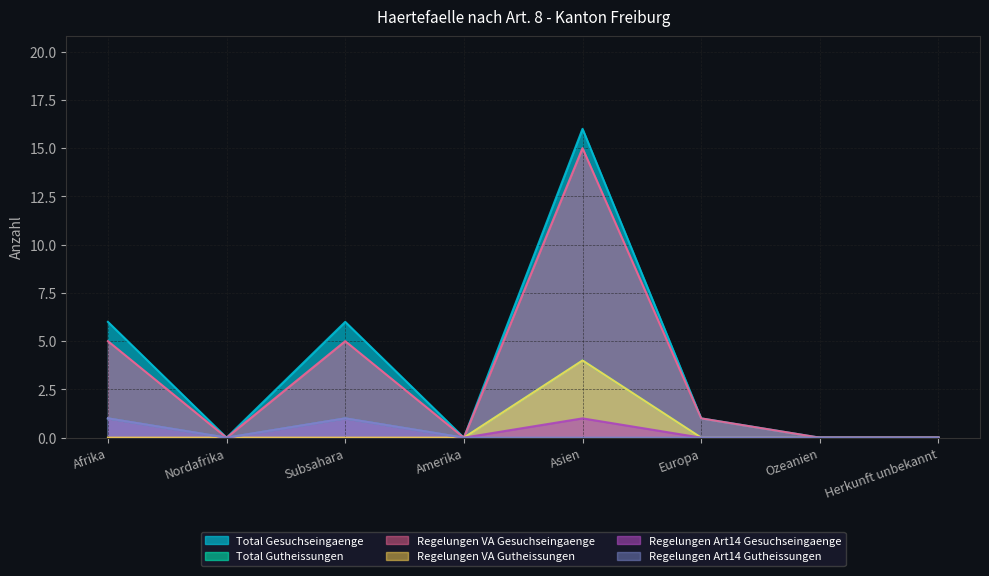

What is the difference between the second highest and second lowest values in the Regelungen Art14 Gesuchseingaenge series?

1